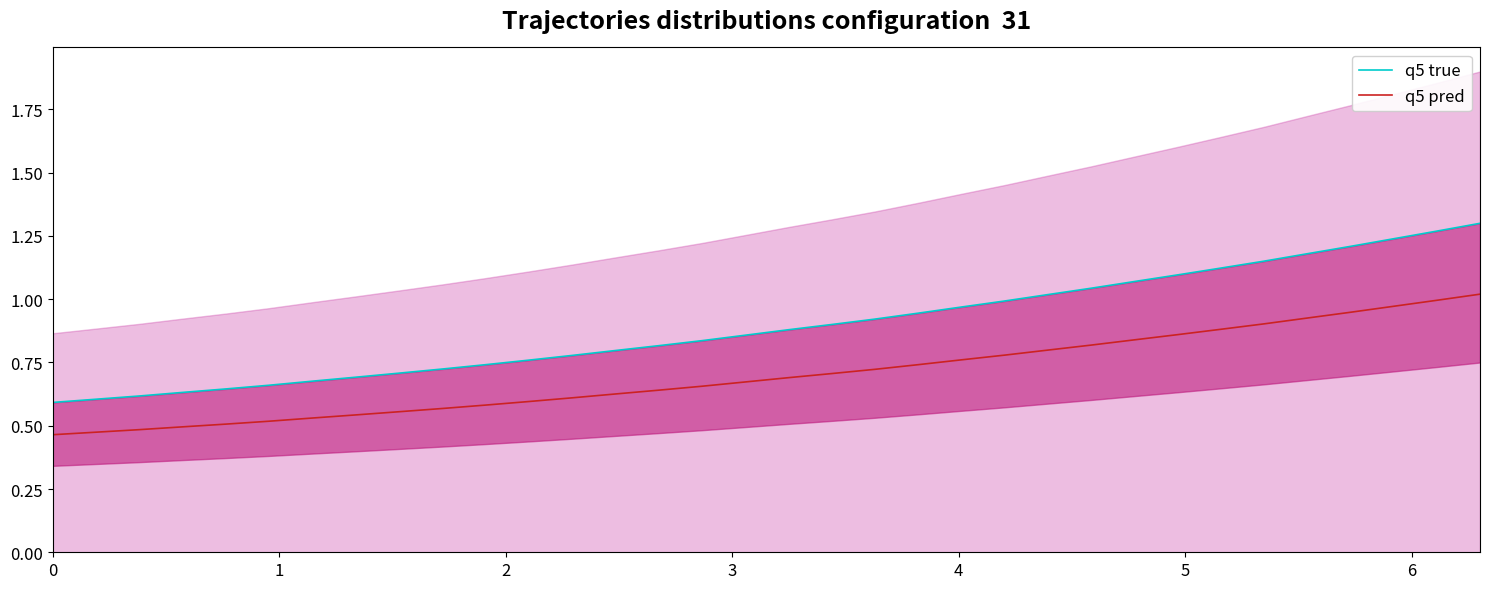

True or false: q5 true has a value of 1.6 at 18.

False